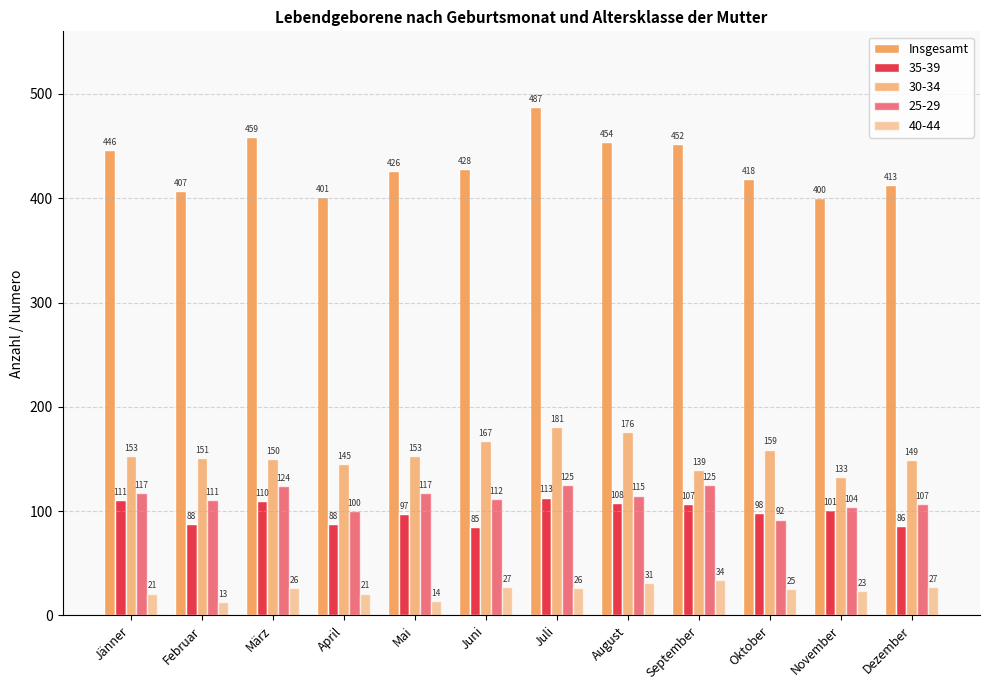

Which label corresponds to the largest value in the chart?

Juli